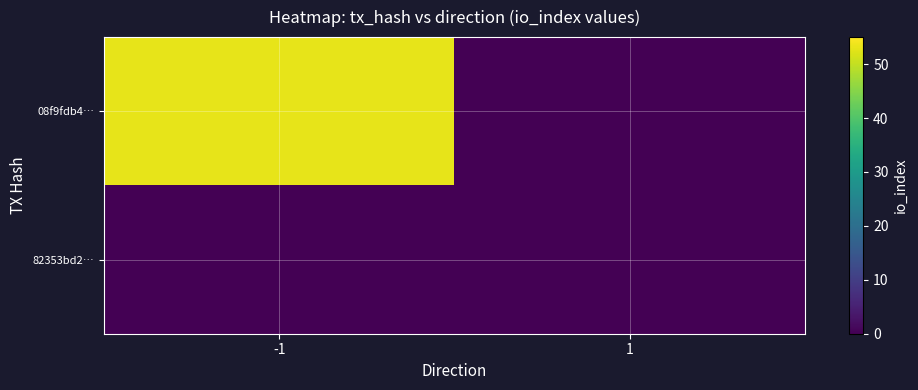

At which category does the chart reach its peak across all series?

-1